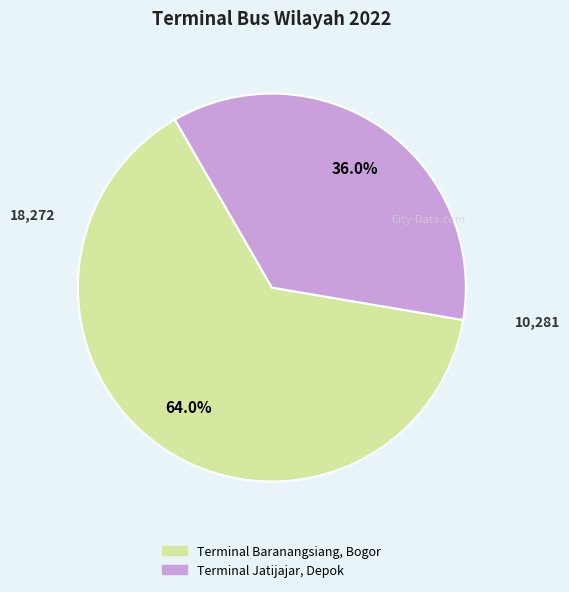

What is the largest slice in the pie chart?

Terminal Baranangsiang, Bogor